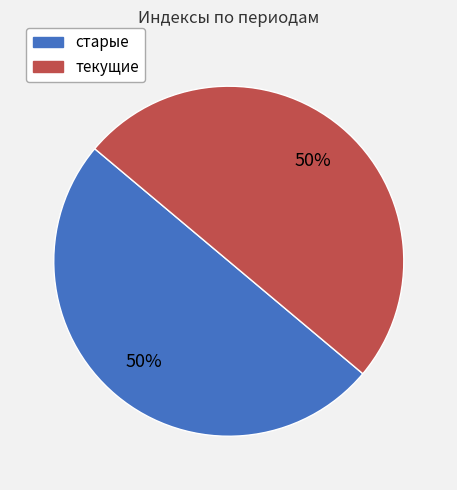

To the nearest percent, what is the average slice percentage?

50%